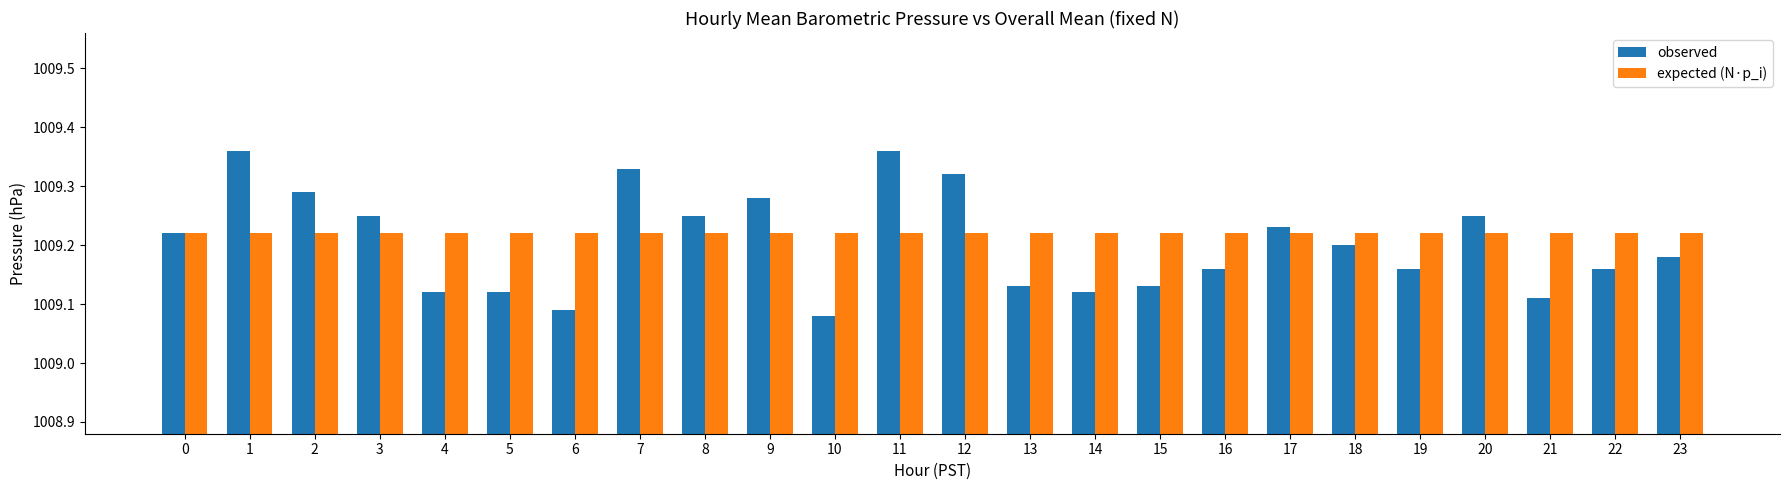

At how many categories does at least one series exceed 1009?

24